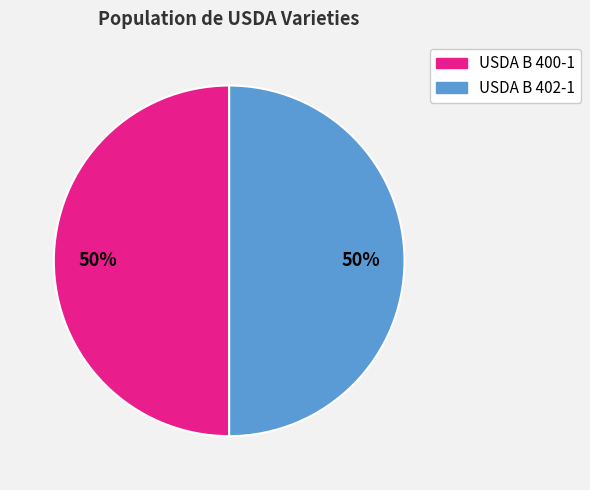

To the nearest percent, what percentage of the pie is USDA B 402-1?

50%